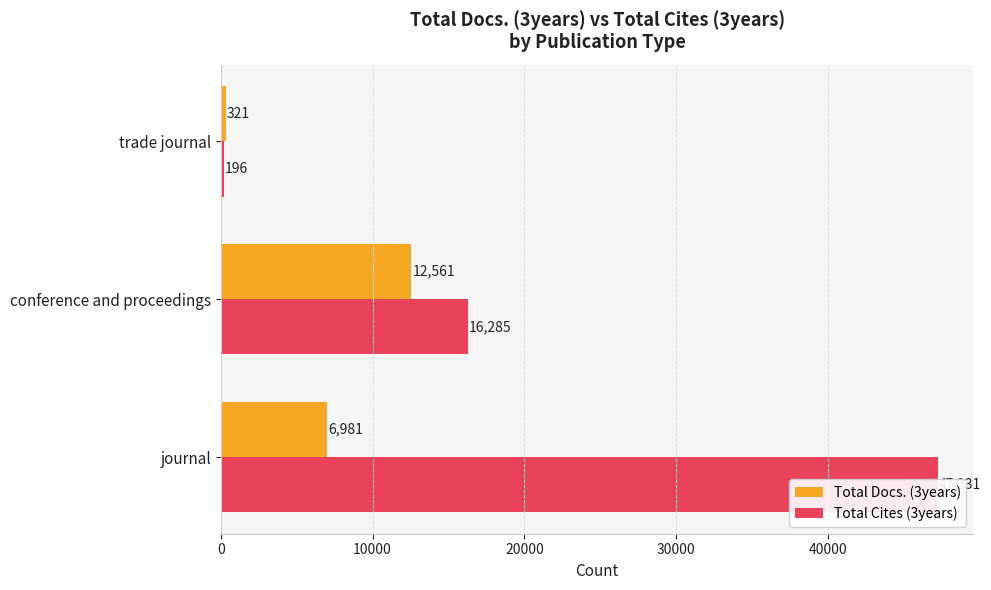

List the series in order of their peak value, highest first.

Total Cites (3years), Total Docs. (3years)